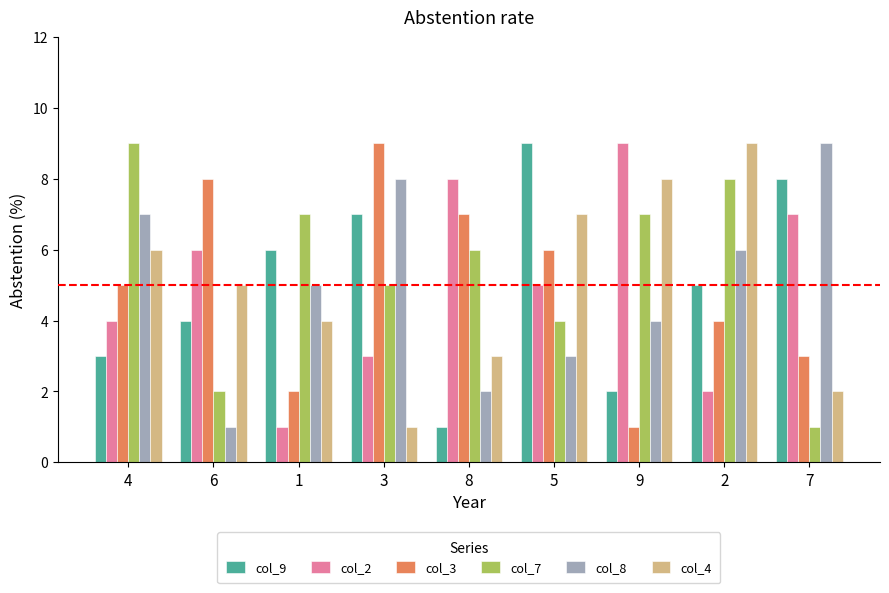

How many groups of bars are there?

9